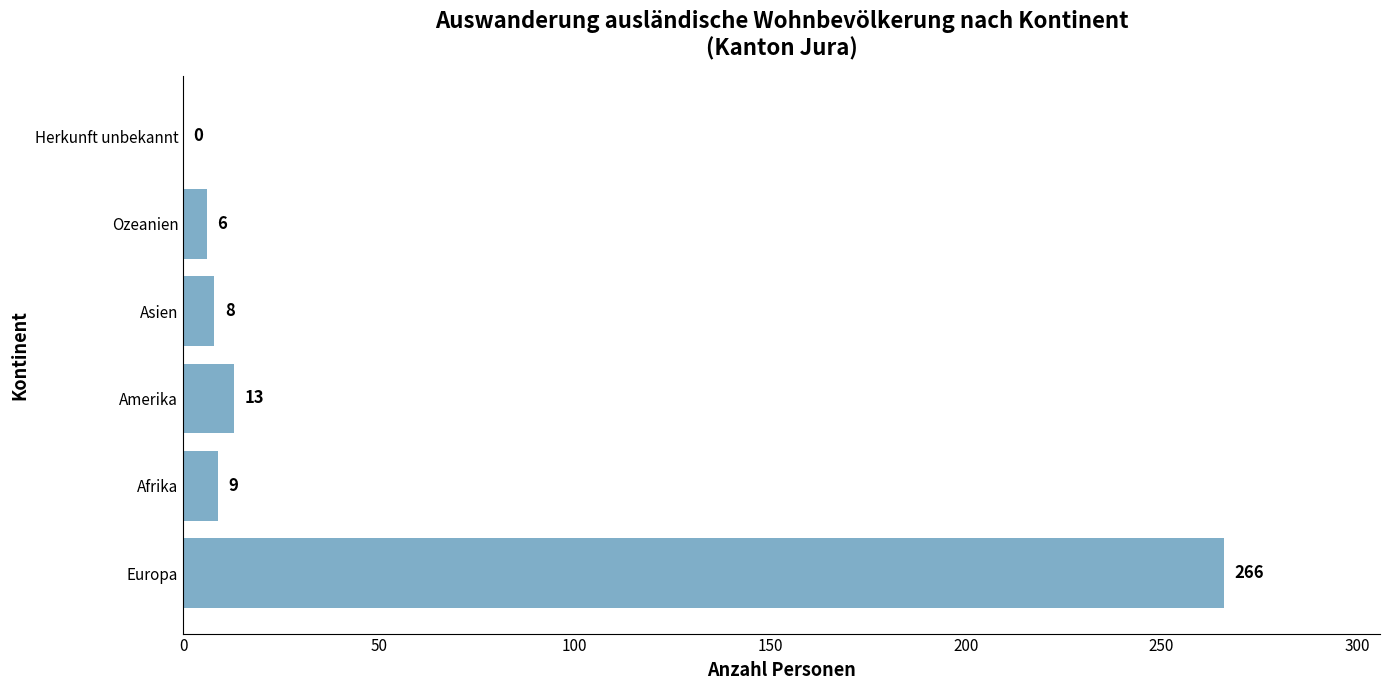

What is the sum of all values?

302